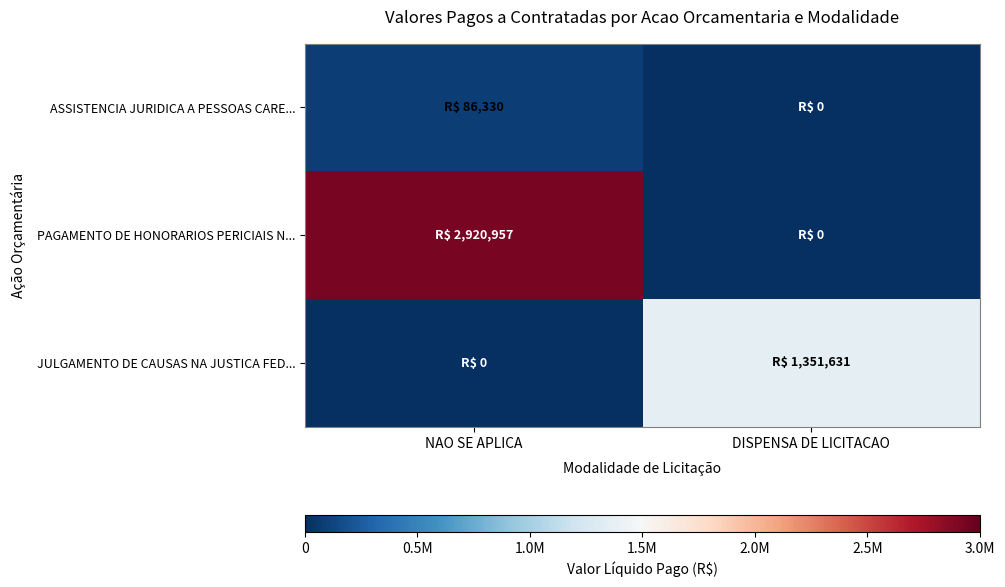

Which series has the widest spread of values?

PAGAMENTO DE HONORARIOS PERICIAIS N...